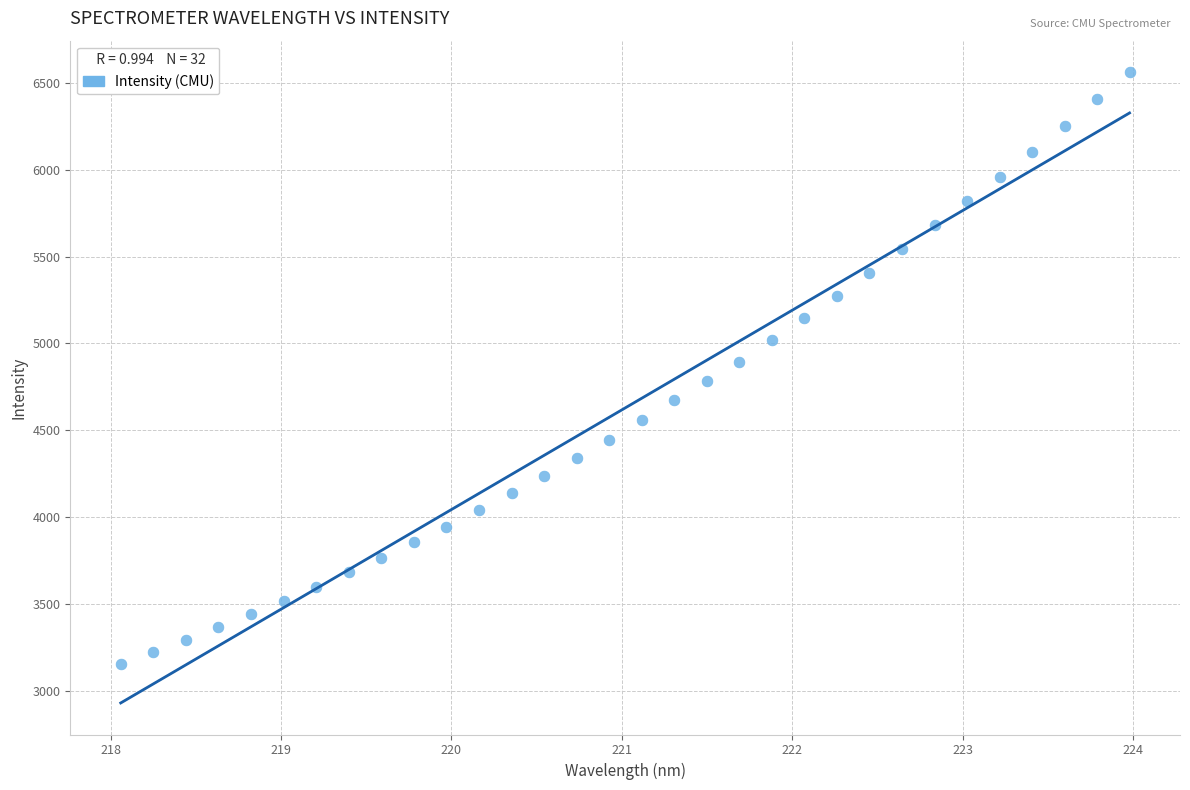

What is the range of X values (max minus min)?

5.9